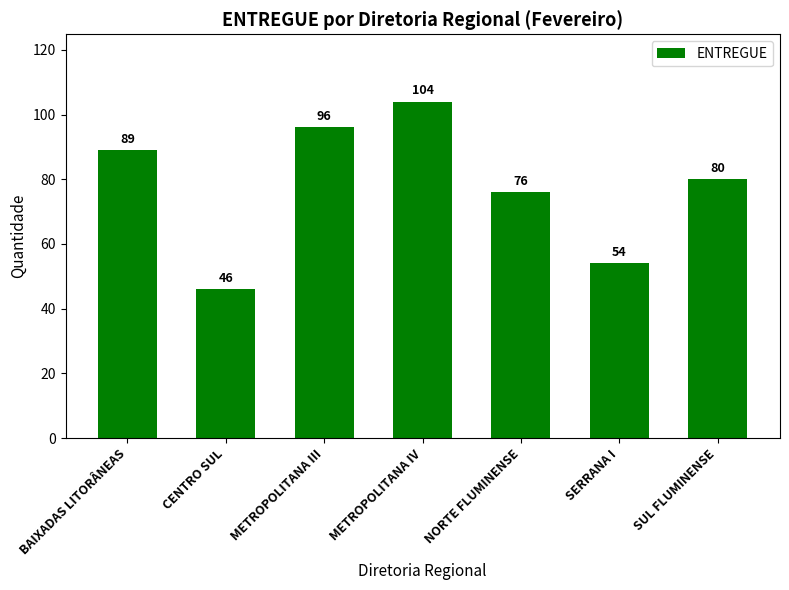

Reading left to right, what are all the values shown in this chart?

BAIXADAS LITORÂNEAS=89	CENTRO SUL=46	METROPOLITANA III=96	METROPOLITANA IV=104	NORTE FLUMINENSE=76	SERRANA I=54	SUL FLUMINENSE=80